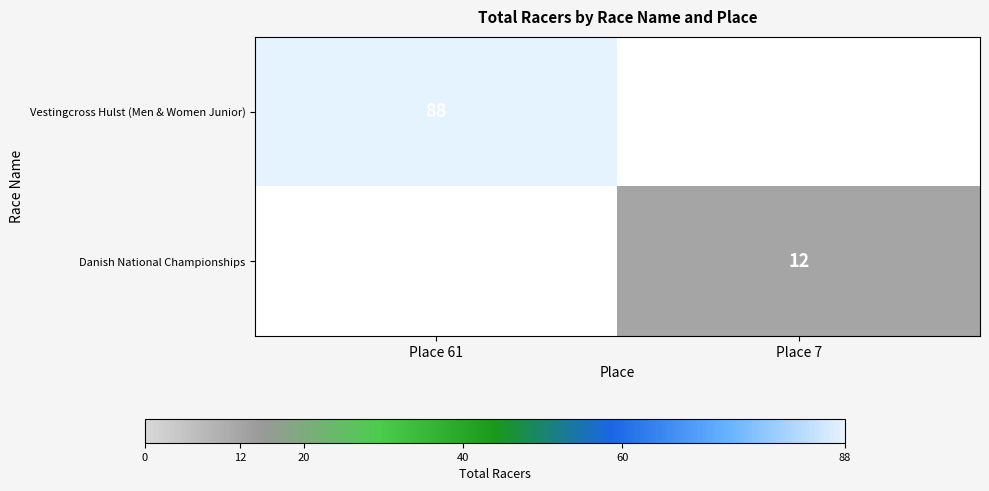

What is the maximum value shown in the chart?

88